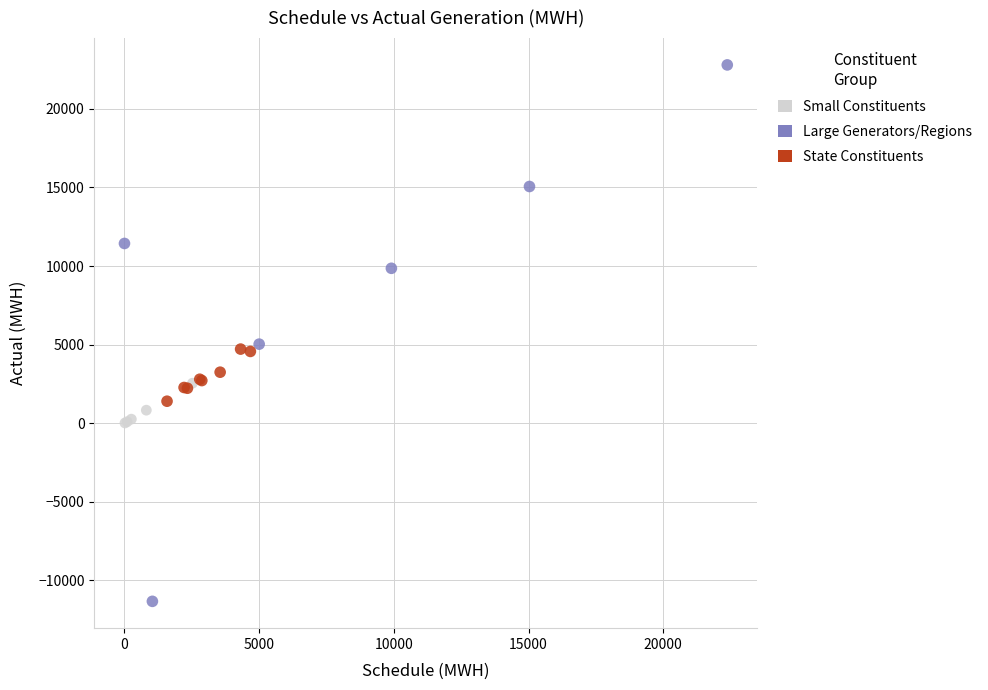

Which series has the largest Y range (max minus min)?

Large Generators/Regions